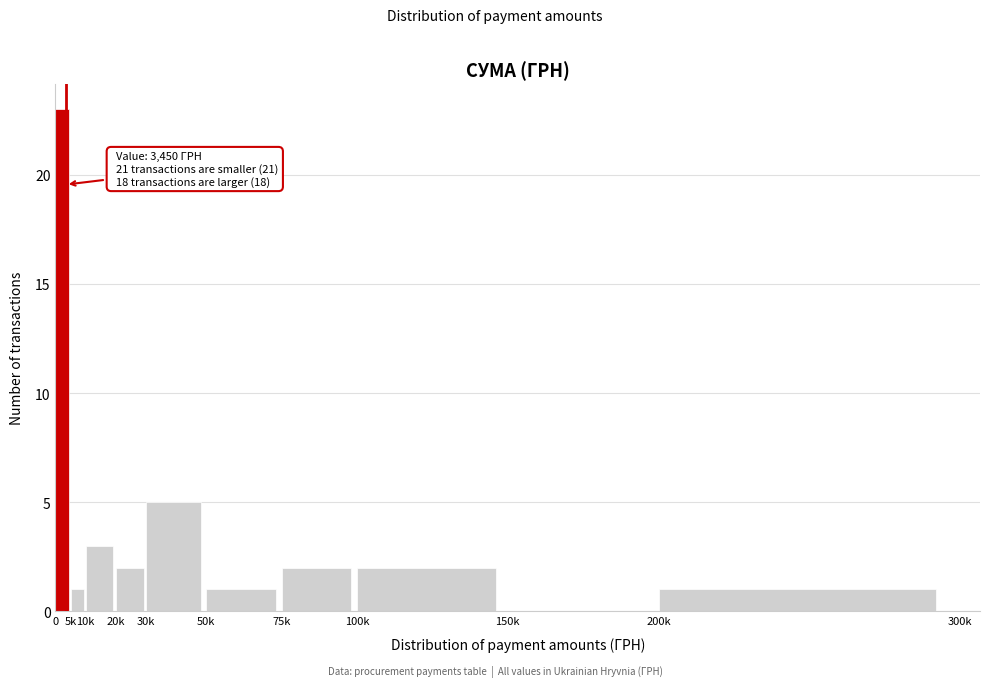

Reading right to left, transcribe all the data shown in this chart.

200k=1	150k=0	100k=2	75k=2	50k=1	30k=5	20k=2	10k=3	5k=1	0=23